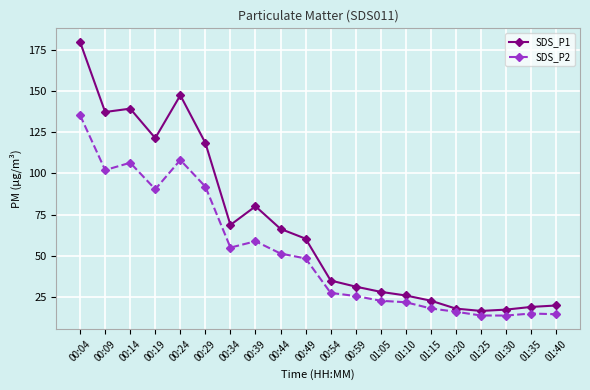

True or false: SDS_P1 and SDS_P2 cross at least once.

False